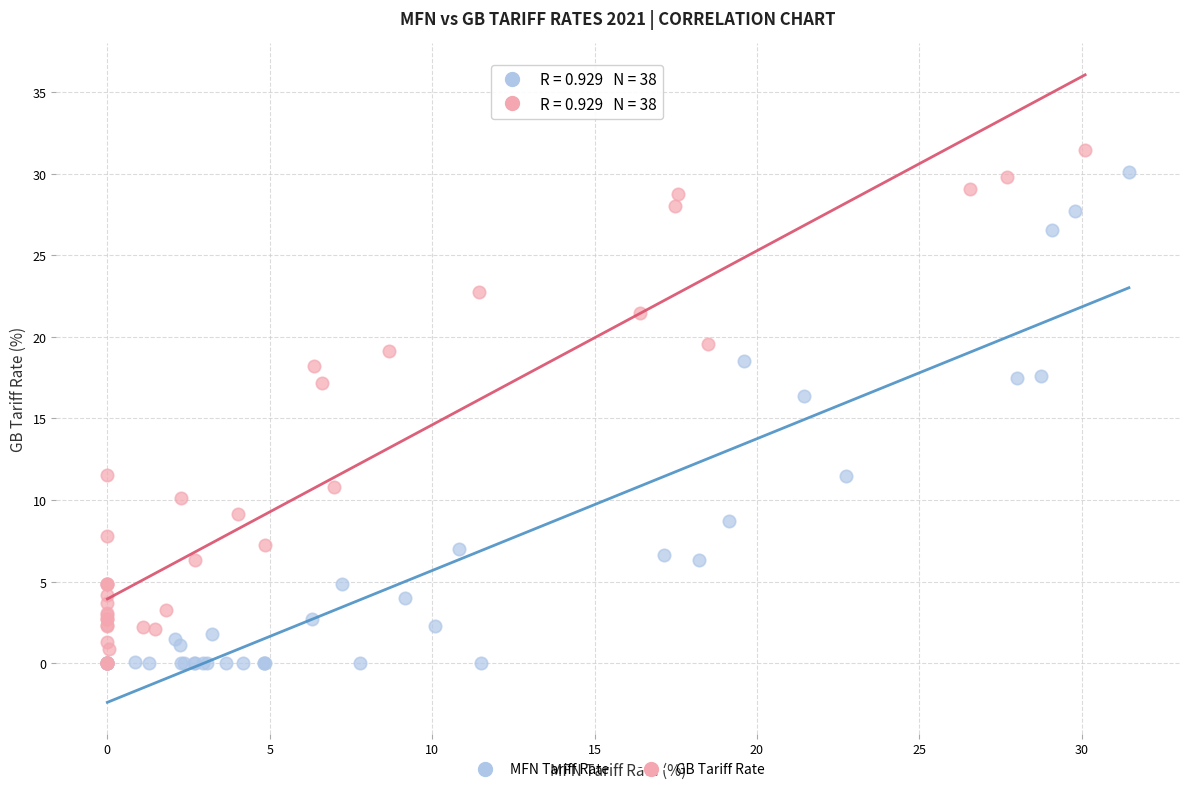

Which series has the widest spread of Y values?

GB Tariff Rate